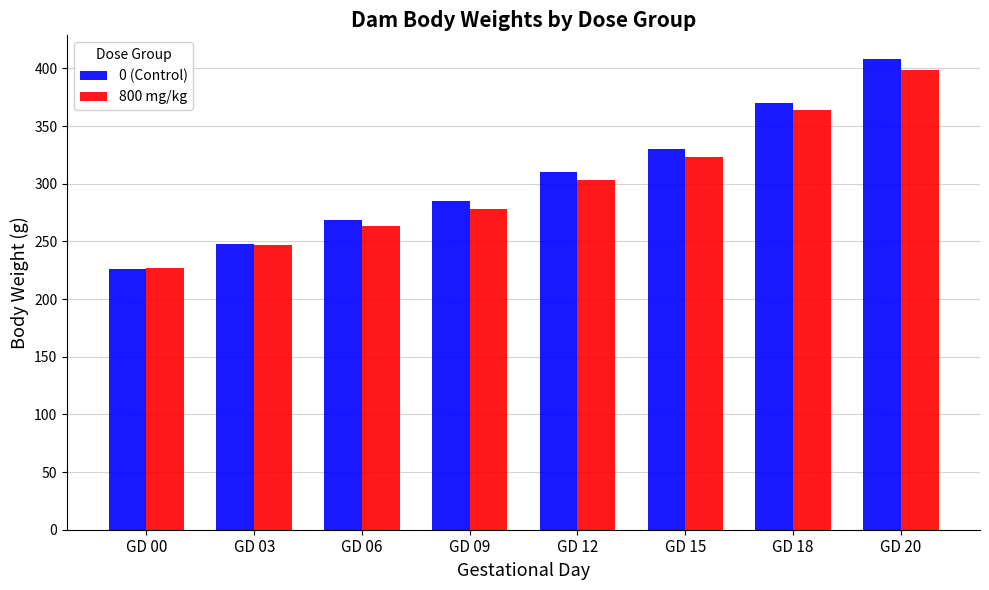

Reading right to left, extract all data points from this chart.

0 (Control): 408.2	370.1	329.7	310.4	285.2	268.9	247.8	225.8
800 mg/kg: 398.9	363.7	323.1	303.2	278.2	262.9	247.2	226.8